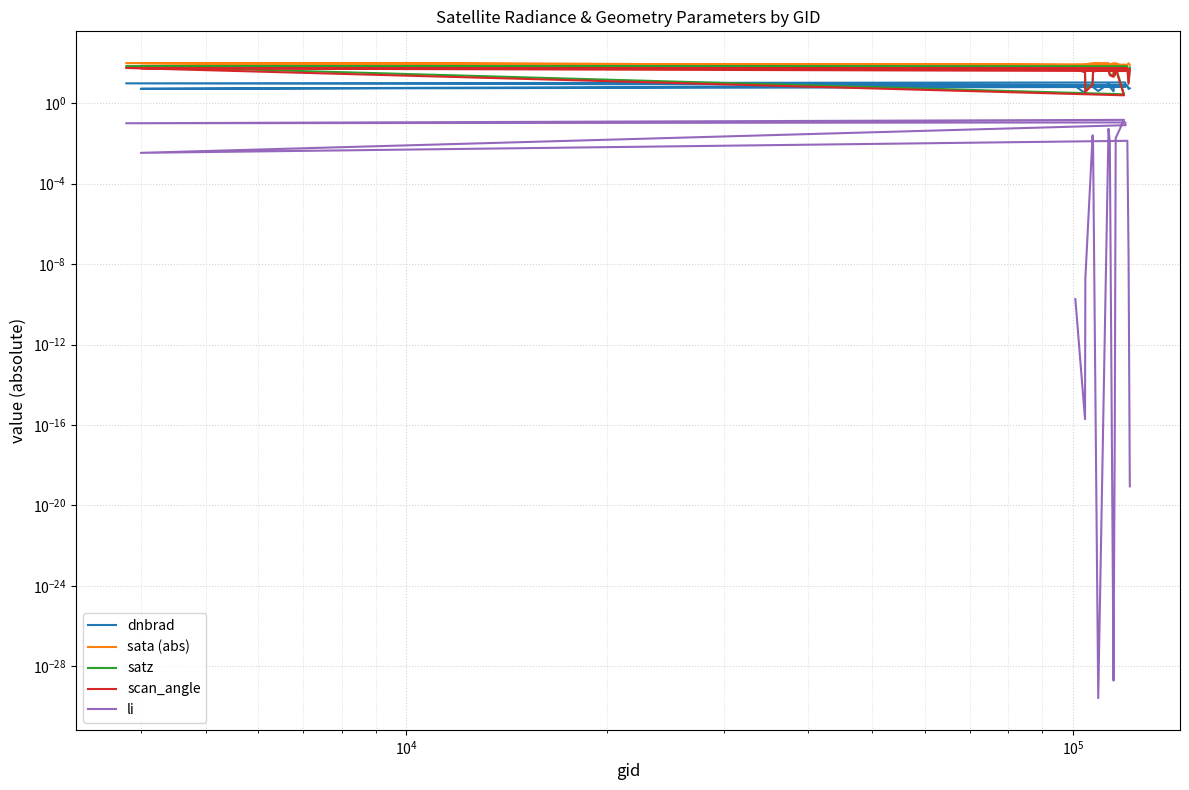

True or false: satz and li cross at least once.

False